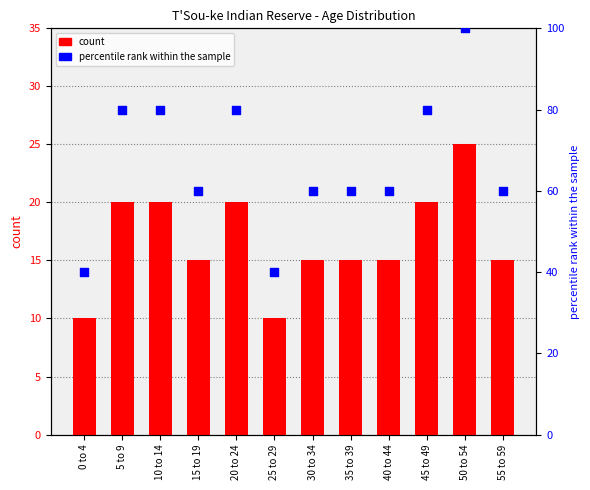

What is the total value across all series at 35 to 39?

75